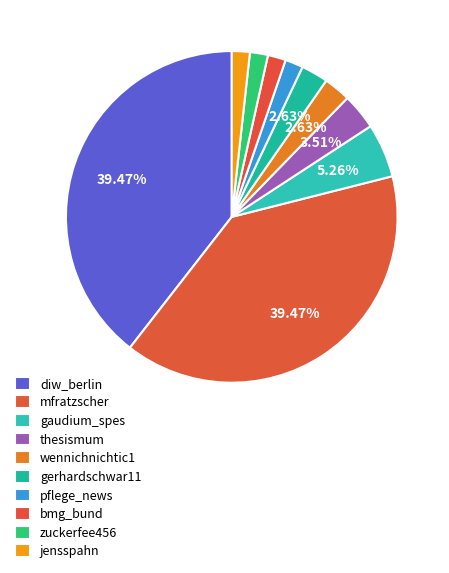

Approximately how many times larger is the value at gerhardschwar11 compared to diw_berlin?

0.1